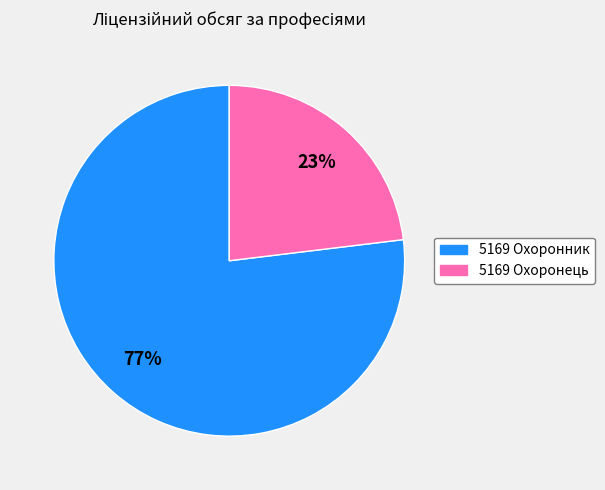

Which category accounts for the majority?

5169 Охоронник